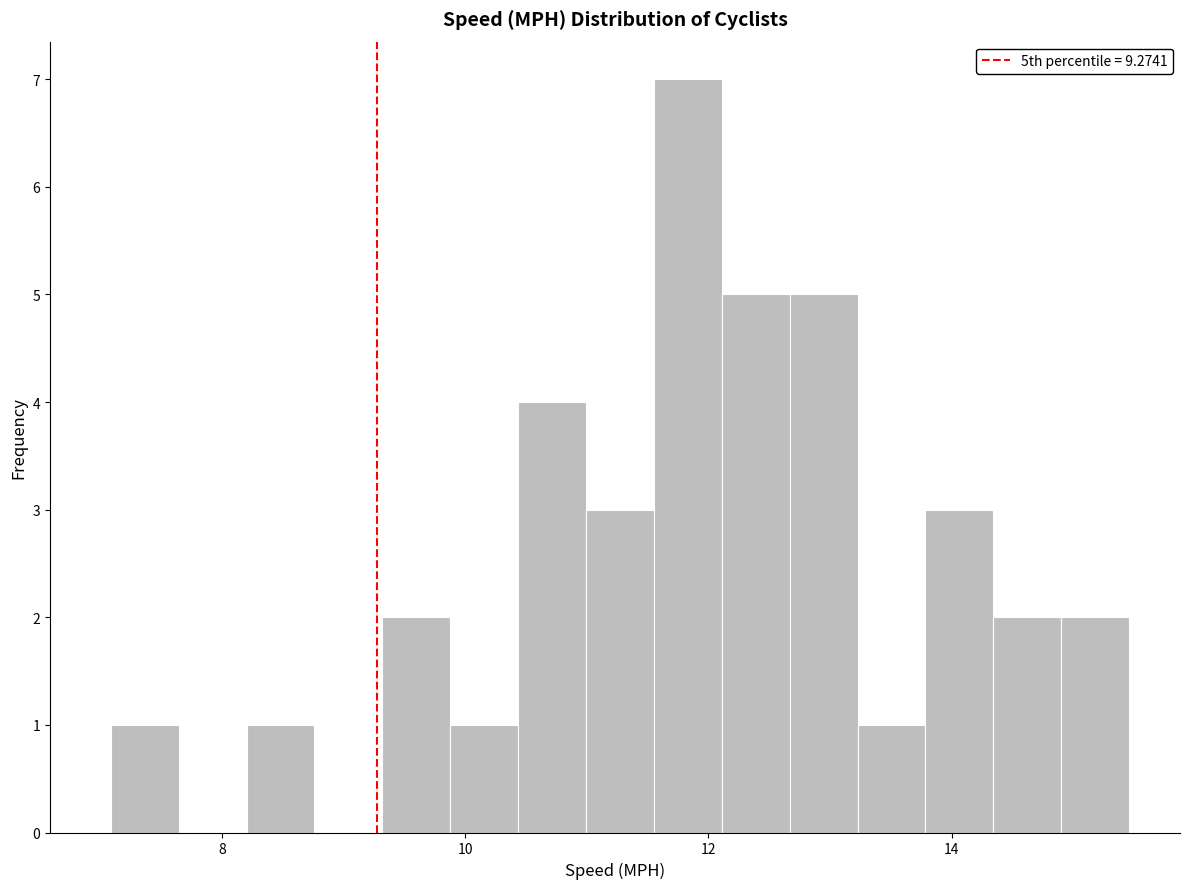

Around what value on the x-axis is the tallest bar? Give the approximate position of its centre, as read against the axis.

11.8